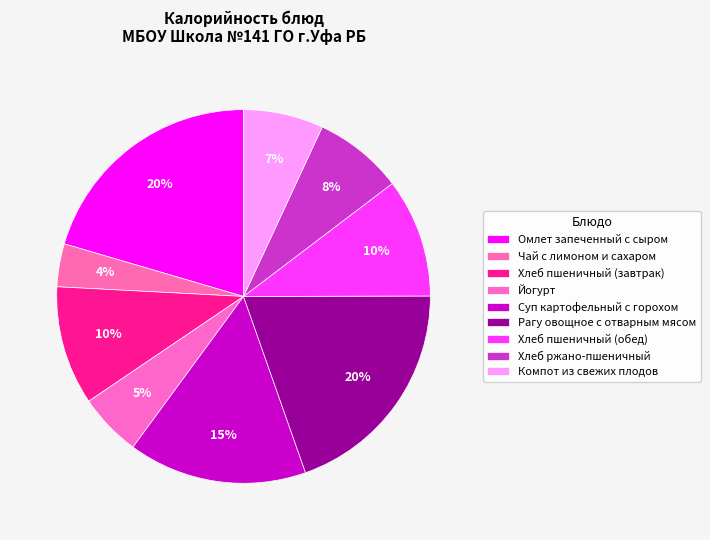

Which has a higher value, Хлеб пшеничный (завтрак) or Хлеб пшеничный (обед)?

Хлеб пшеничный (завтрак)